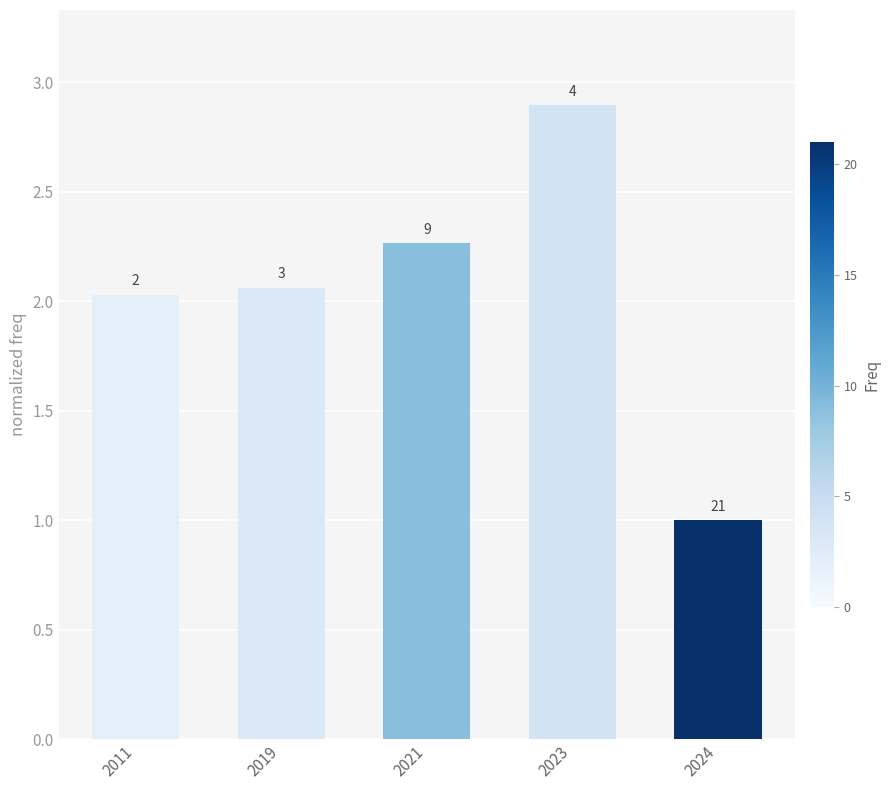

What is the greatest value displayed?

2.9